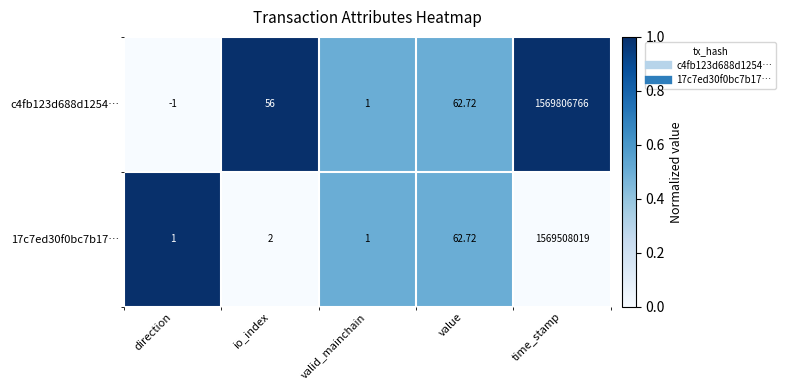

Rank the categories by c4fb123d688d1254… value from lowest to highest.

direction, valid_mainchain, io_index, value, time_stamp